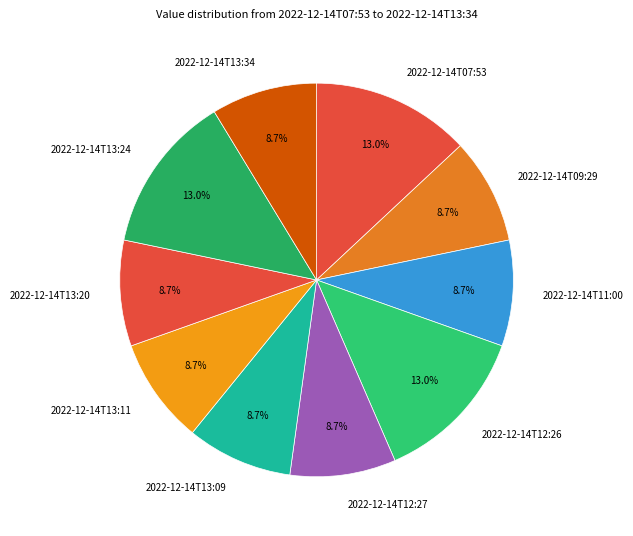

Do 2022-12-14T09:29 and 2022-12-14T12:27 together represent more than half of the pie?

No